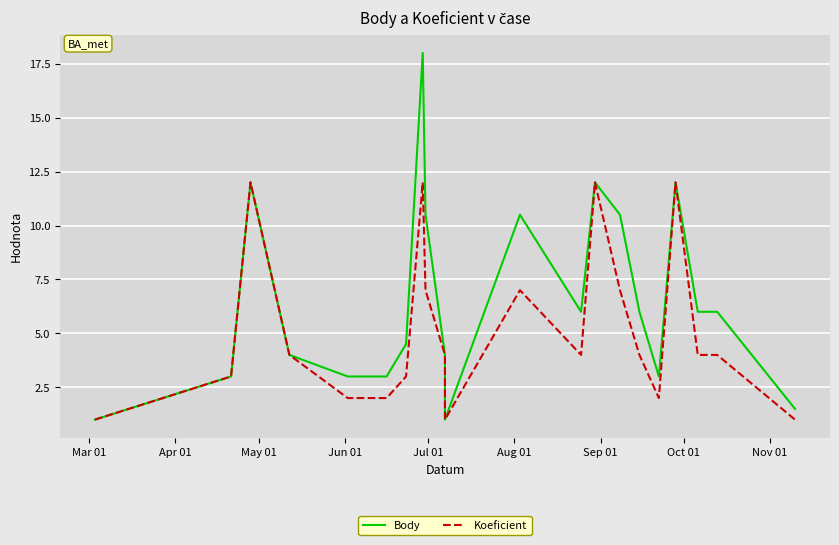

True or false: Koeficient and Body cross at least once.

False